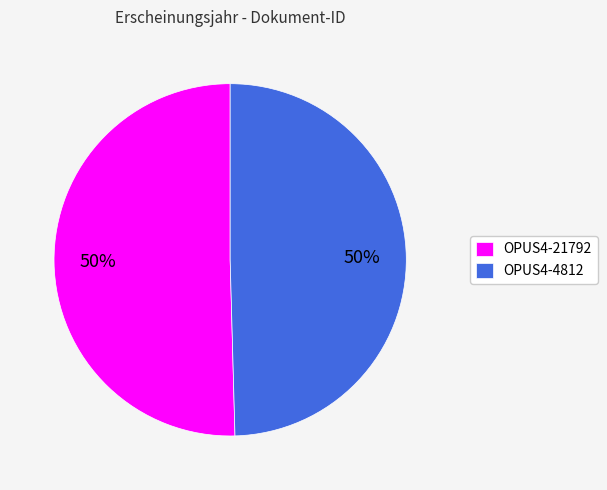

What is the ratio of the value at OPUS4-21792 to the value at OPUS4-4812?

1.0